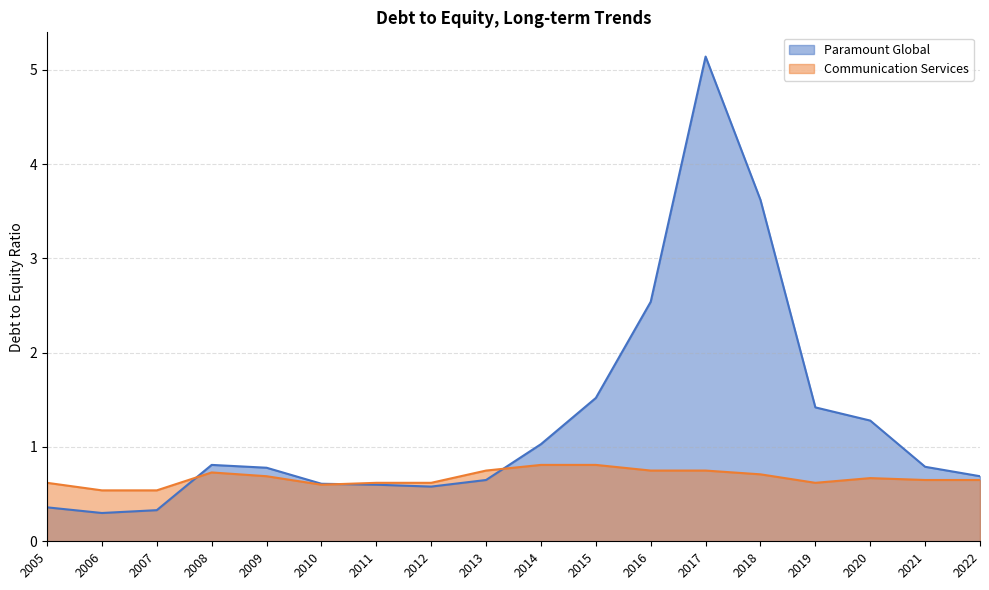

The Communication Services series shows 1.2 at 2017. True or false?

False